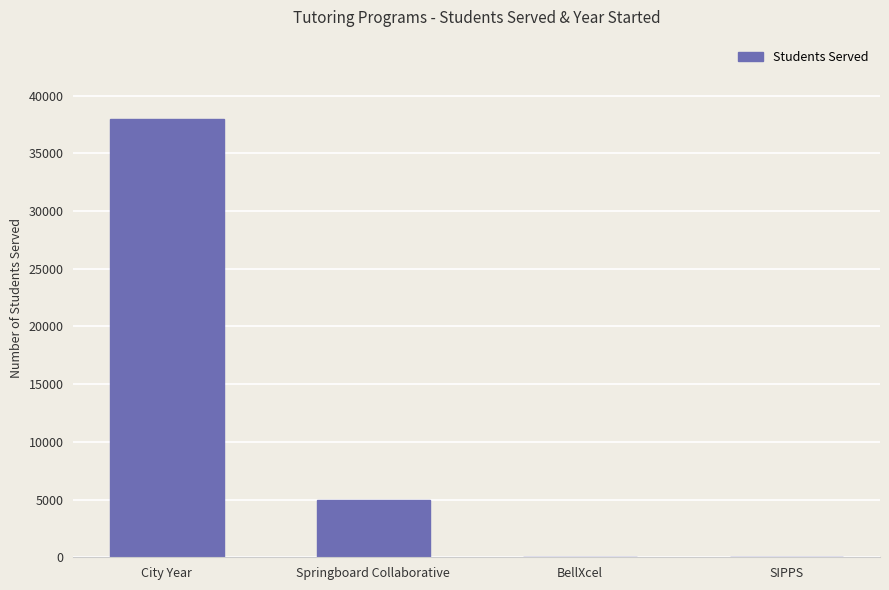

What is the sum of the values at SIPPS and Springboard Collaborative?

5000